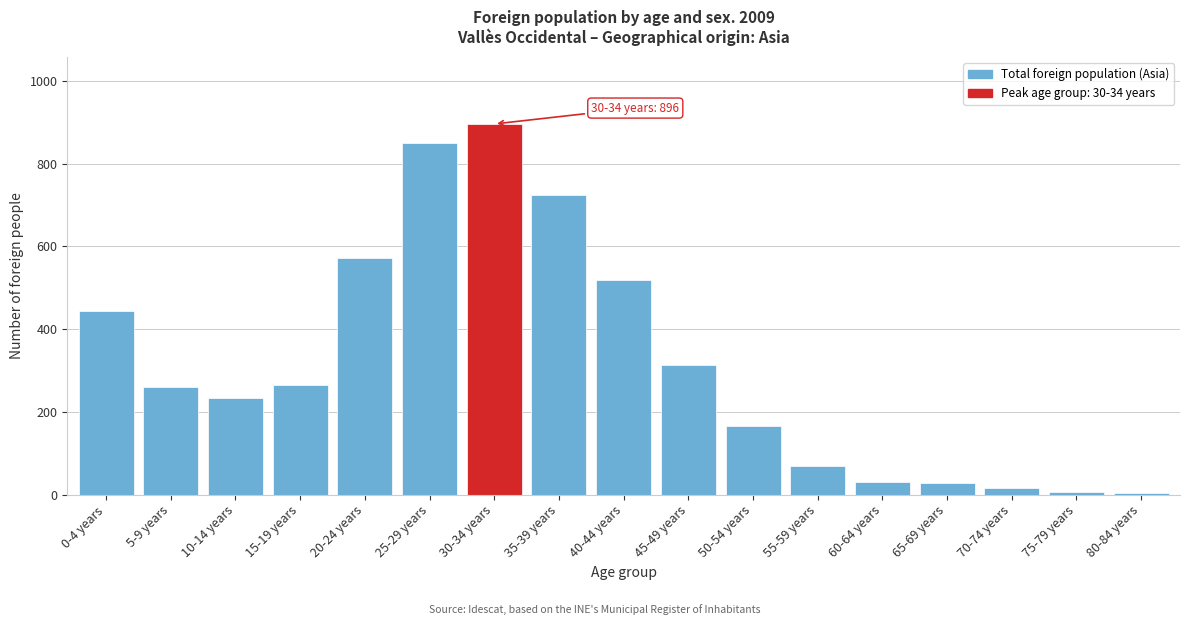

The chart shows a value of 70 at 55-59 years. True or false?

True